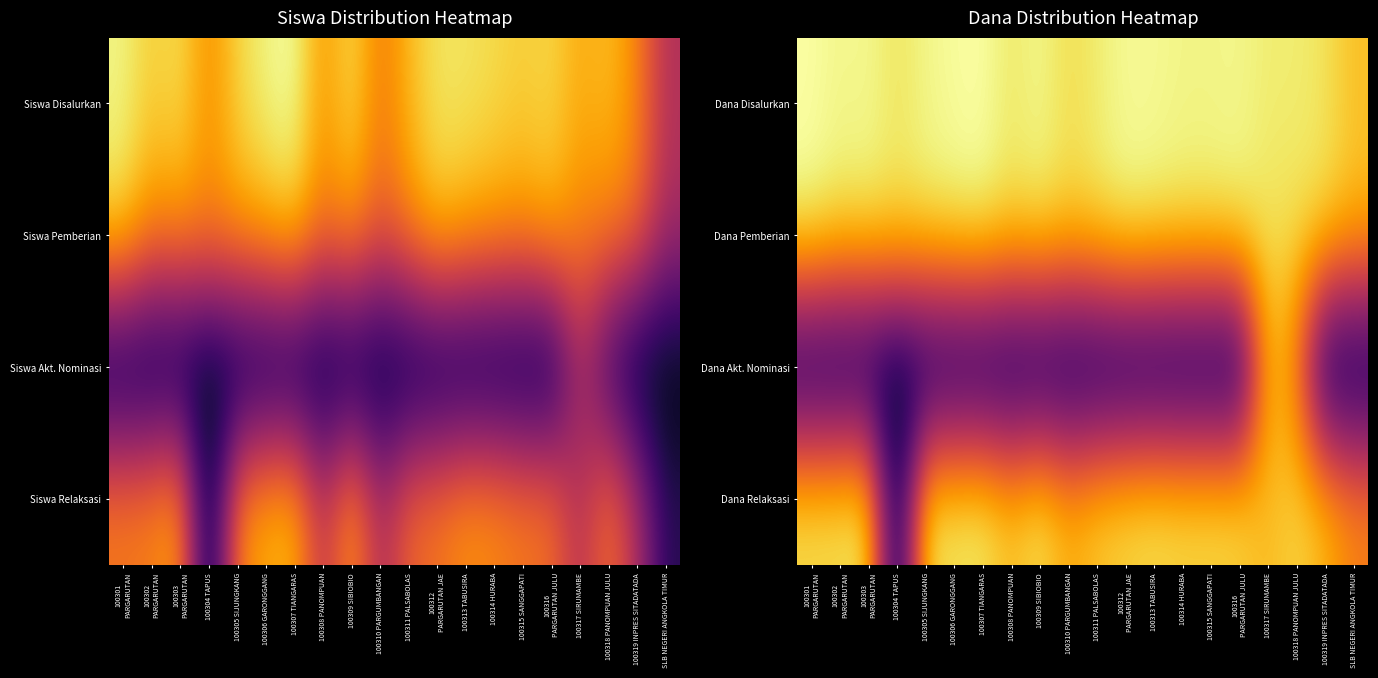

Reading left to right, transcribe all the data shown in this chart.

Dana Disalurkan: 100301
PARGARUTAN=1.0	100302
PARGARUTAN=1.0	100303
PARGARUTAN=1.0	100304 TAPUS=0.9	100305 SIJUNGKANG=1.0	100306 GARONGGANG=1.0	100307 TIANGARAS=1.0	100308 PANOMPUAN=0.9	100309 SIBIOBIO=1.0	100310 PARGUMBANGAN=0.9	100311 PALSABOLAS=0.9	100312
PARGARUTAN JAE=1.0	100313 TABUSIRA=1.0	100314 HURABA=1.0	100315 SANGGAPATI=1.0	100316
PARGARUTAN JULU=1.0	100317 SIRUMAMBE=0.9	100318 PANOMPUAN JULU=0.9	100319 INPRES SITADATADA=0.9	SLB NEGERI ANGKOLA TIMUR=0.9
Dana Pemberian: 100301
PARGARUTAN=1.0	100302
PARGARUTAN=0.9	100303
PARGARUTAN=0.9	100304 TAPUS=0.9	100305 SIJUNGKANG=0.9	100306 GARONGGANG=1.0	100307 TIANGARAS=1.0	100308 PANOMPUAN=0.9	100309 SIBIOBIO=0.9	100310 PARGUMBANGAN=0.9	100311 PALSABOLAS=0.9	100312
PARGARUTAN JAE=1.0	100313 TABUSIRA=1.0	100314 HURABA=0.9	100315 SANGGAPATI=0.9	100316
PARGARUTAN JULU=1.0	100317 SIRUMAMBE=0.9	100318 PANOMPUAN JULU=0.9	100319 INPRES SITADATADA=0.9	SLB NEGERI ANGKOLA TIMUR=0.8
Dana Akt. Nominasi: 100301
PARGARUTAN=0.0	100302
PARGARUTAN=0.0	100303
PARGARUTAN=0.0	100304 TAPUS=0.0	100305 SIJUNGKANG=0.0	100306 GARONGGANG=0.0	100307 TIANGARAS=0.0	100308 PANOMPUAN=0.0	100309 SIBIOBIO=0.0	100310 PARGUMBANGAN=0.0	100311 PALSABOLAS=0.0	100312
PARGARUTAN JAE=0.0	100313 TABUSIRA=0.0	100314 HURABA=0.0	100315 SANGGAPATI=0.0	100316
PARGARUTAN JULU=0.0	100317 SIRUMAMBE=0.8	100318 PANOMPUAN JULU=0.7	100319 INPRES SITADATADA=0.0	SLB NEGERI ANGKOLA TIMUR=0.0
Dana Relaksasi: 100301
PARGARUTAN=0.9	100302
PARGARUTAN=0.9	100303
PARGARUTAN=0.9	100304 TAPUS=0.0	100305 SIJUNGKANG=0.9	100306 GARONGGANG=0.9	100307 TIANGARAS=1.0	100308 PANOMPUAN=0.9	100309 SIBIOBIO=0.9	100310 PARGUMBANGAN=0.8	100311 PALSABOLAS=0.9	100312
PARGARUTAN JAE=0.9	100313 TABUSIRA=0.9	100314 HURABA=0.9	100315 SANGGAPATI=0.9	100316
PARGARUTAN JULU=0.9	100317 SIRUMAMBE=0.8	100318 PANOMPUAN JULU=0.9	100319 INPRES SITADATADA=0.8	SLB NEGERI ANGKOLA TIMUR=0.7